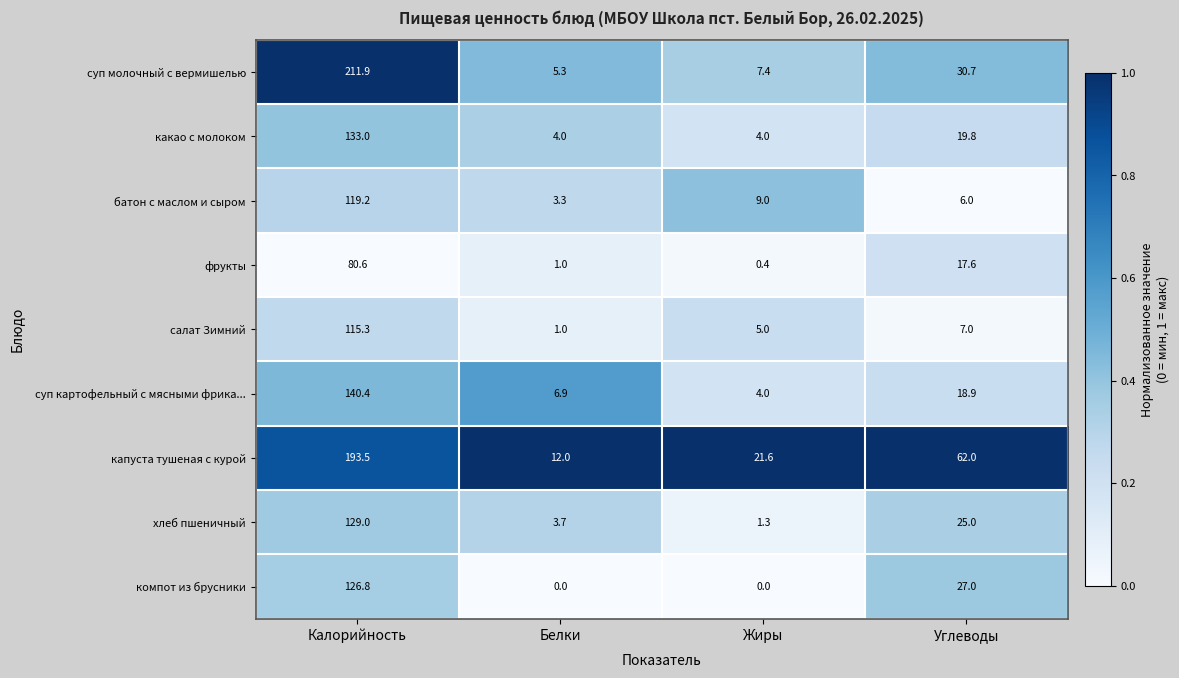

The хлеб пшеничный series shows 1.3 at Жиры. True or false?

True